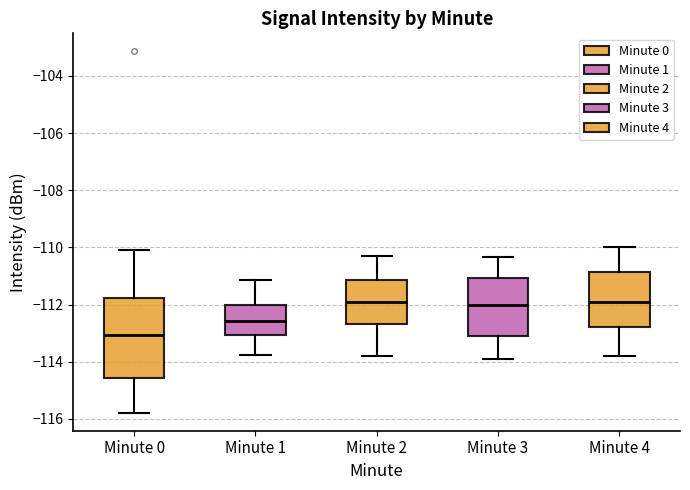

Comparing the boxes themselves (not the whiskers), which one is the tallest?

Minute 0